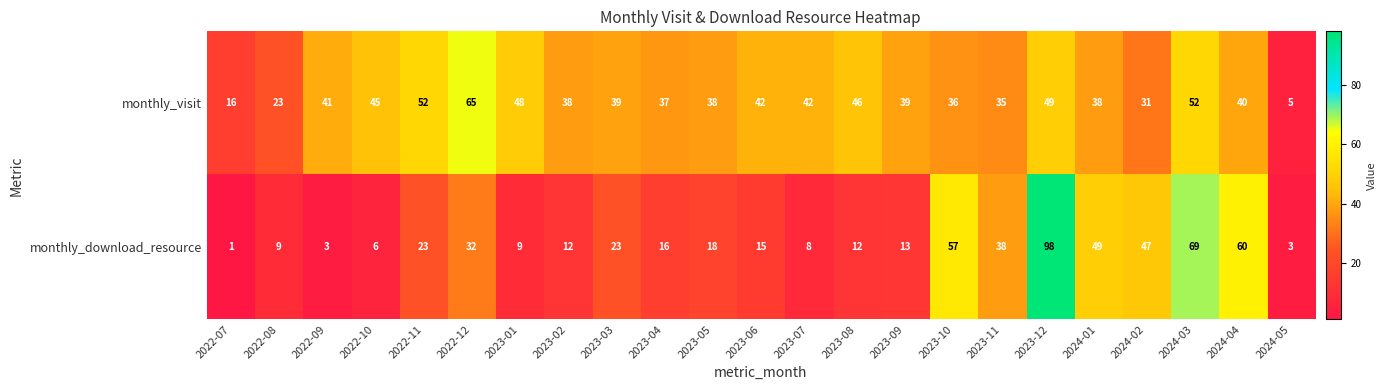

How many data points does each series have?

23